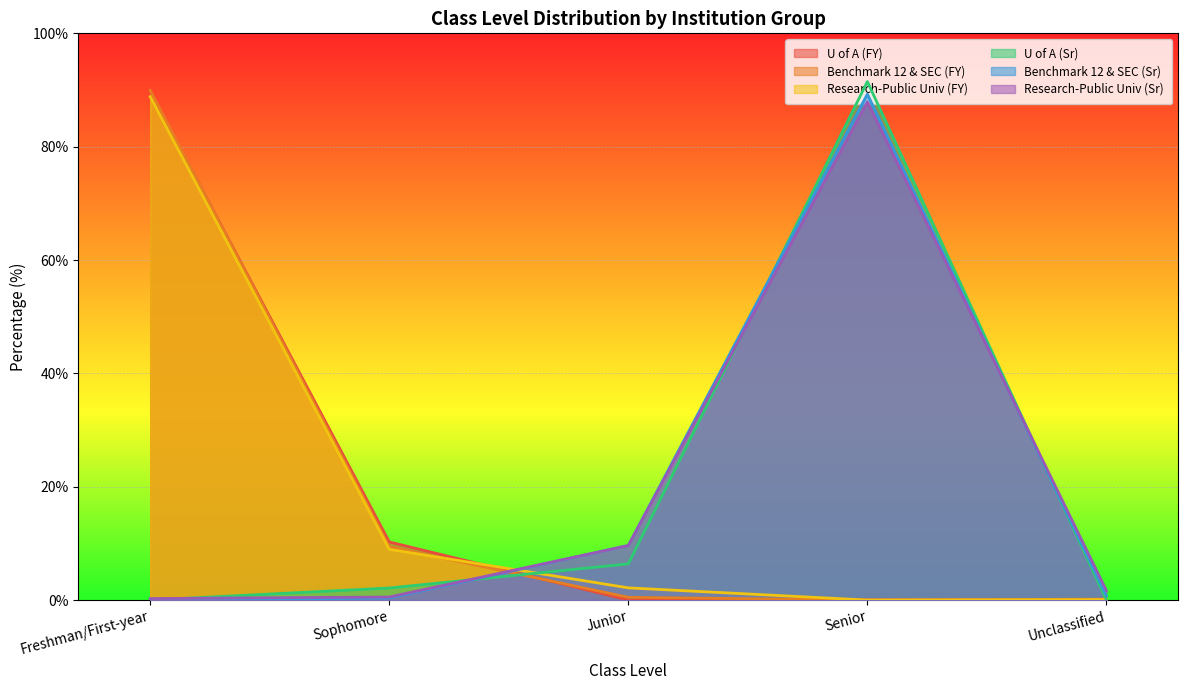

Rank the categories by Research-Public Univ (FY) value from lowest to highest.

Senior, Unclassified, Junior, Sophomore, Freshman/First-year